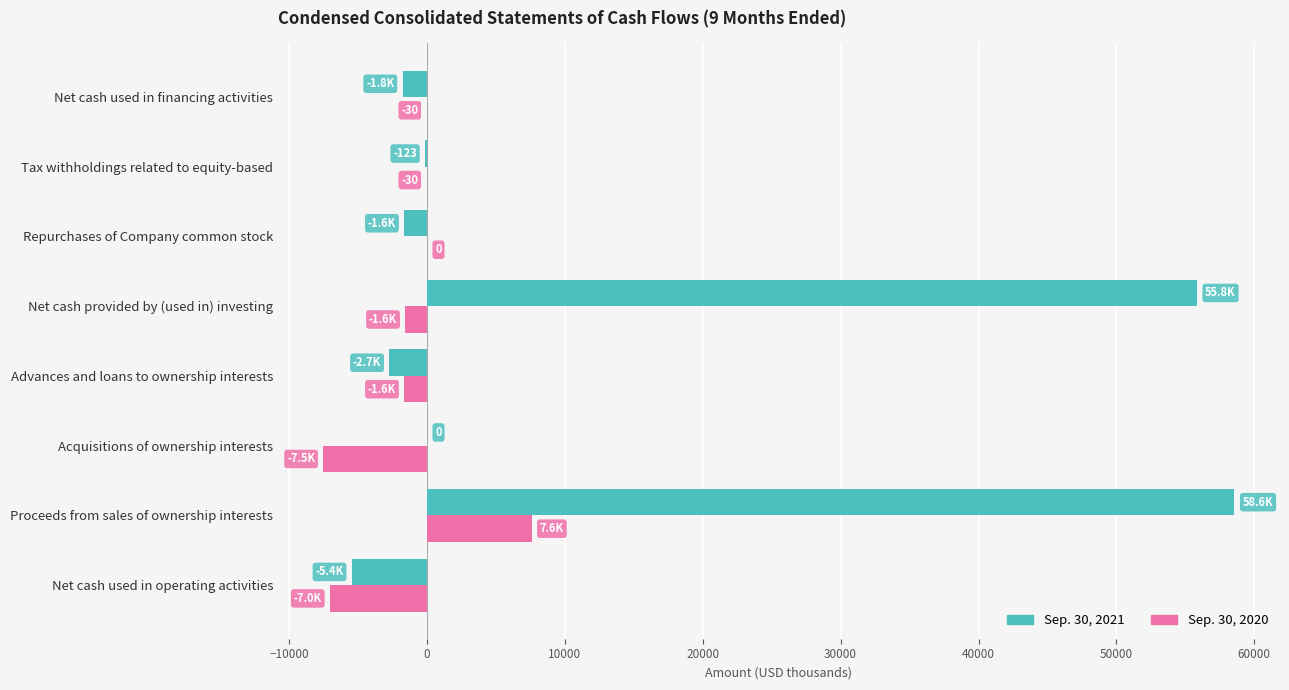

How many categories are shown in the chart?

8